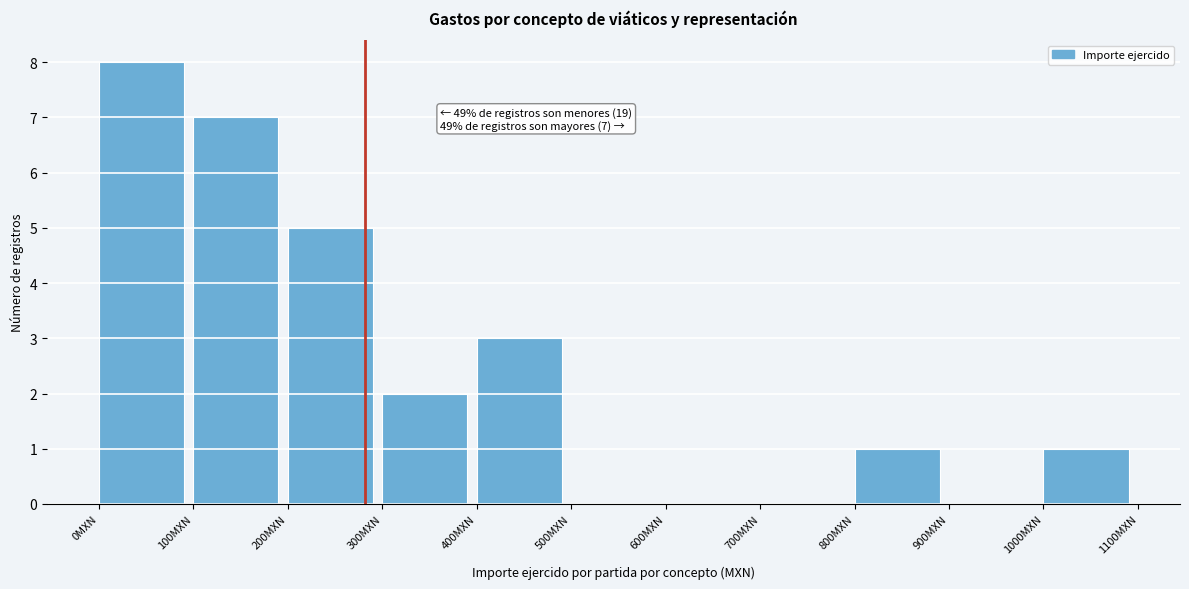

Which range on the x-axis has the tallest bar?

0 to 100